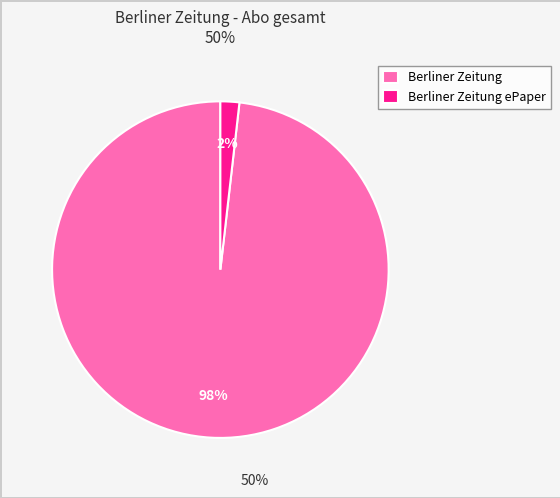

To the nearest percent, what percentage of the pie is Berliner Zeitung?

98%